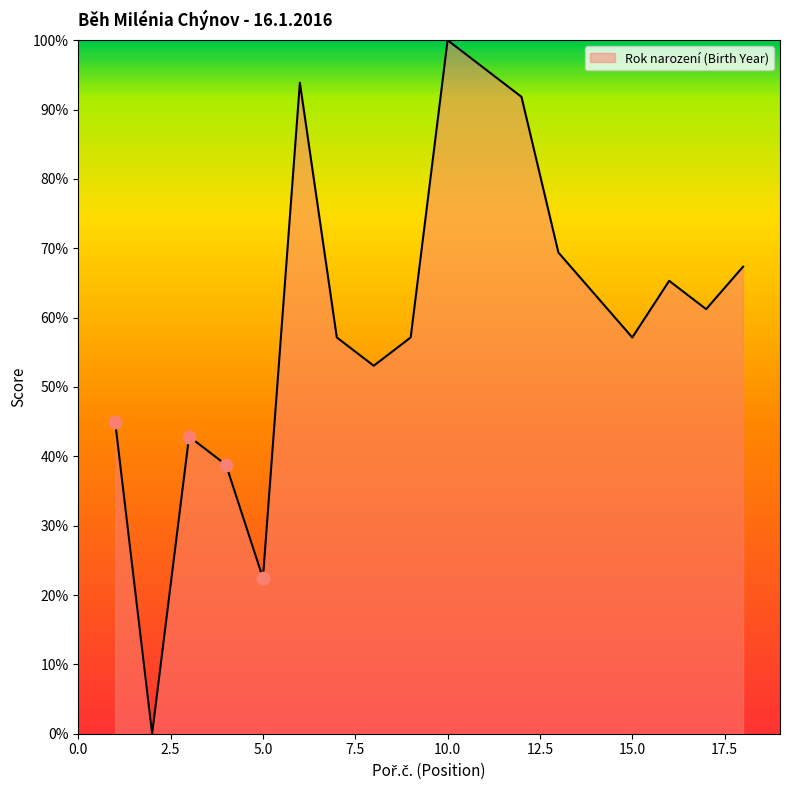

What is the difference between the maximum and minimum values?

100.0